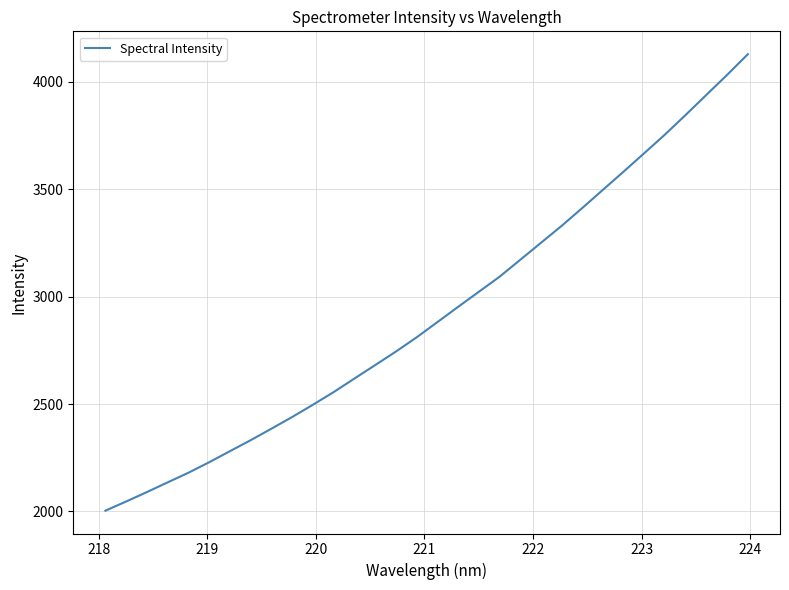

What is the maximum value shown in the chart?

4128.8